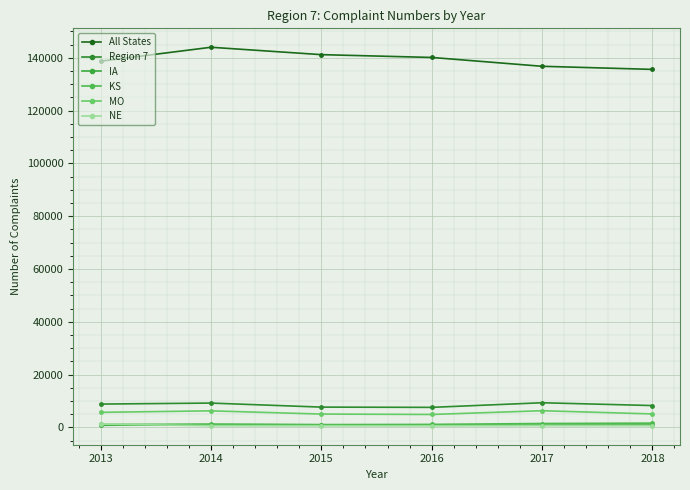

List the series in order of their peak value, highest first.

All States, Region 7, MO, KS, NE, IA